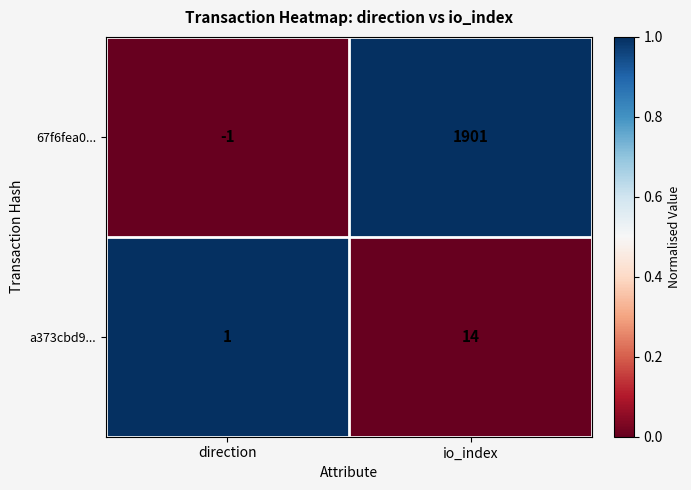

Reading left to right, extract all data points from this chart.

67f6fea0...: direction=-1	io_index=1901
a373cbd9...: direction=1	io_index=14